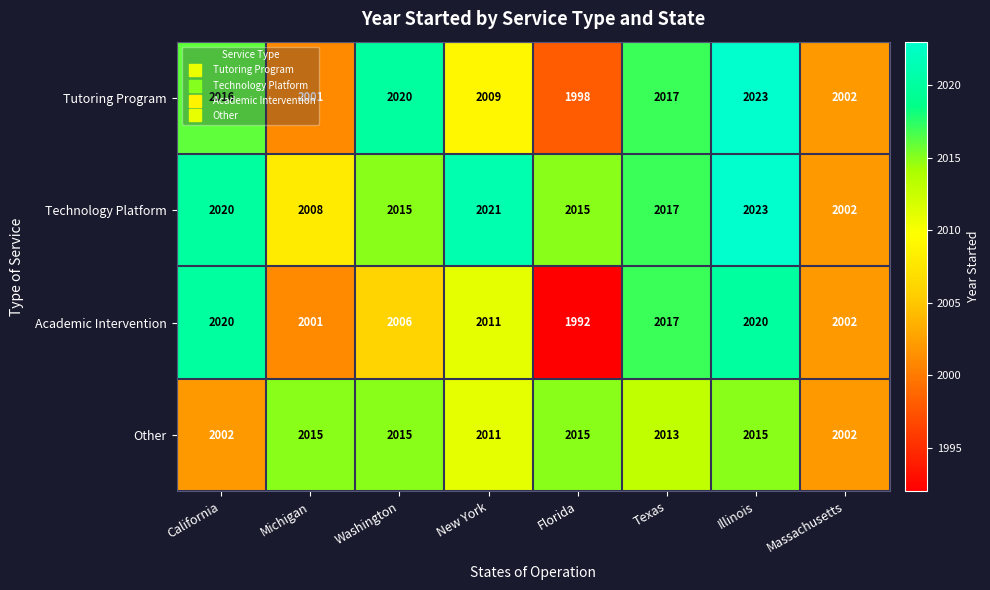

How many distinct data groups are displayed?

4